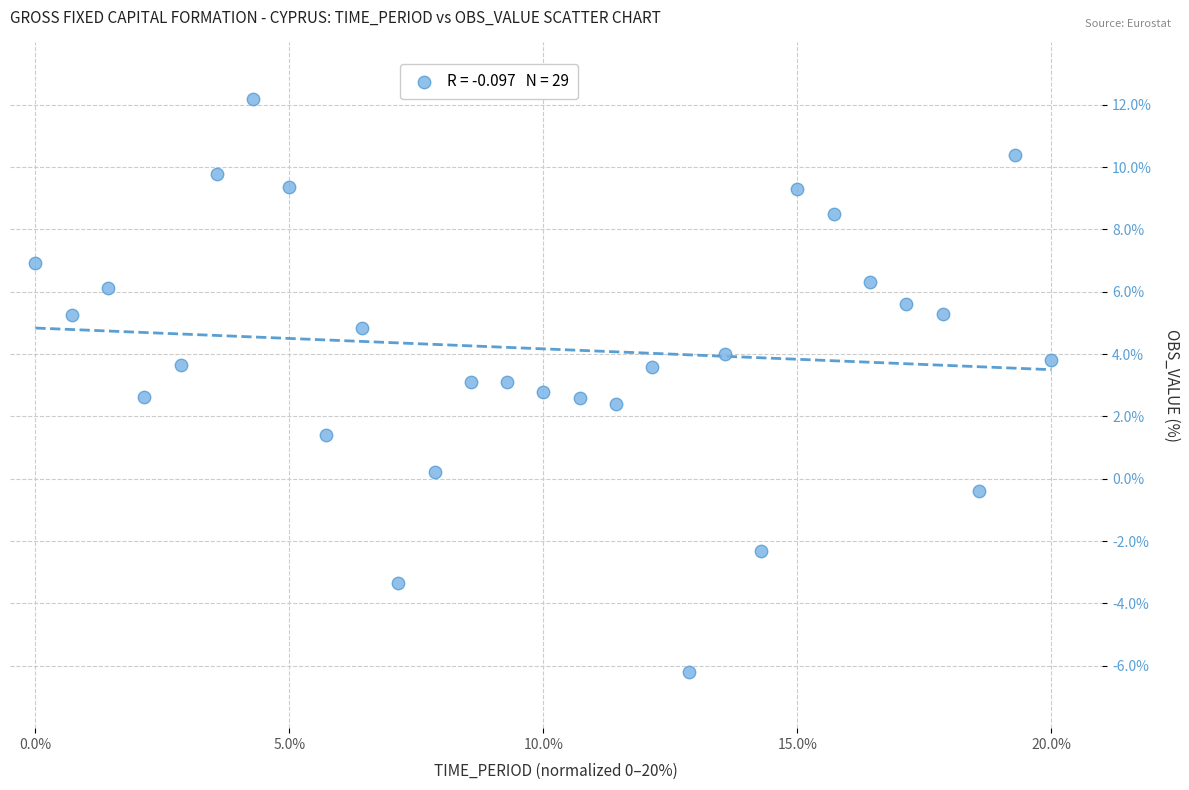

What is the range of Y values (max minus min)?

18.4